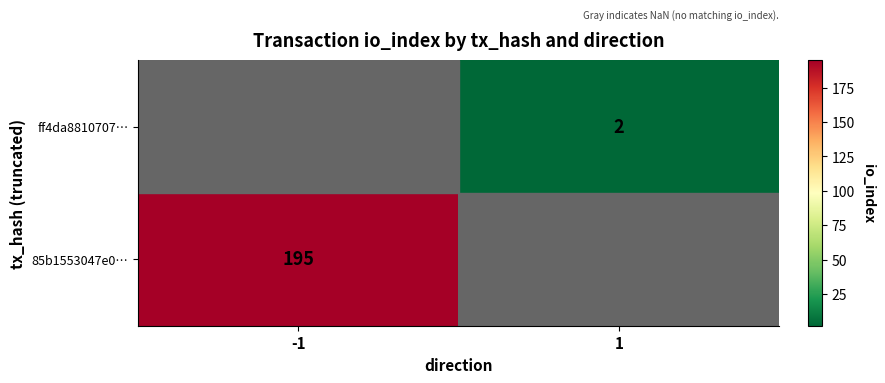

Is the value of 85b1553047e0… at -1 greater than the value of ff4da8810707… at 1?

Yes